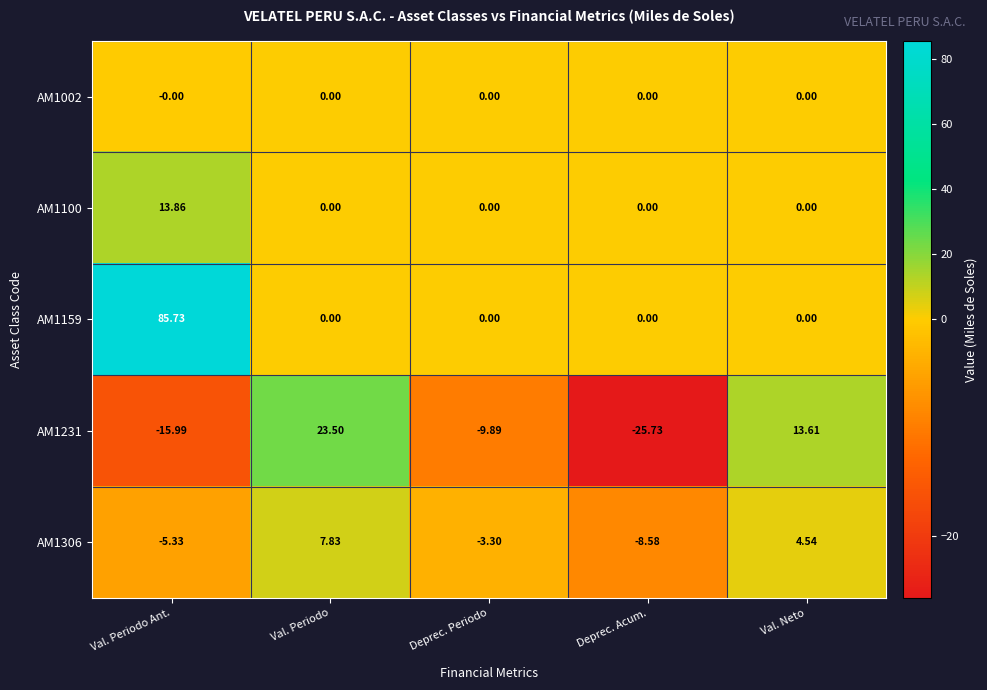

What is the spread (max minus min) of values at Deprec. Acum.?

25.7